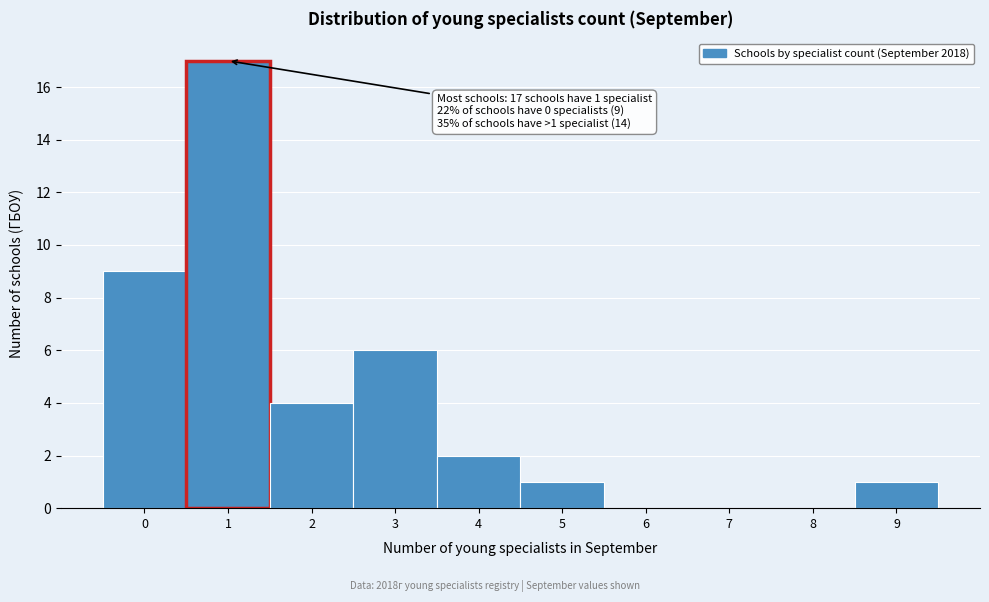

Over which range of the x-axis is the bar tallest?

0.5 to 1.5